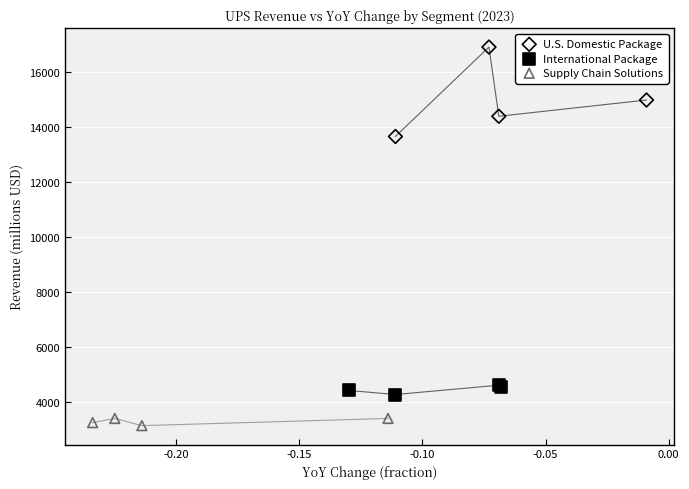

What are all the series names shown in the legend?

U.S. Domestic Package, International Package, Supply Chain Solutions